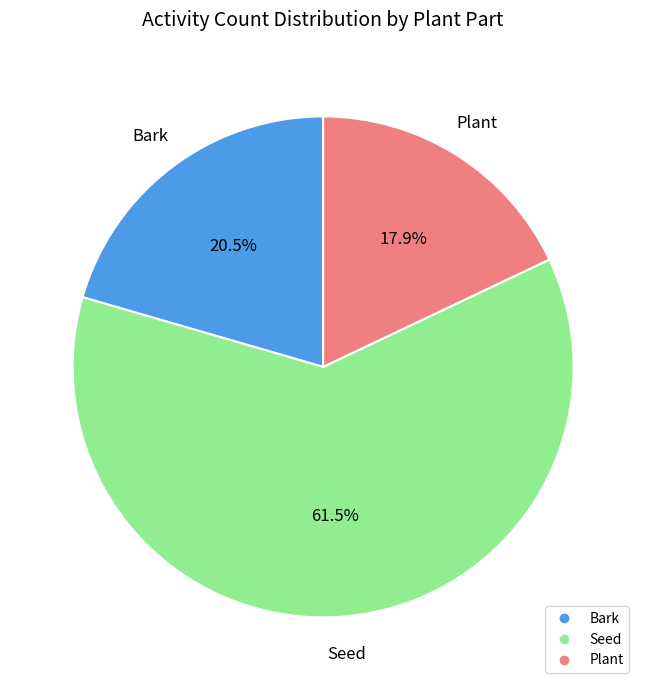

Is there any slice that represents more than half of the pie?

Yes